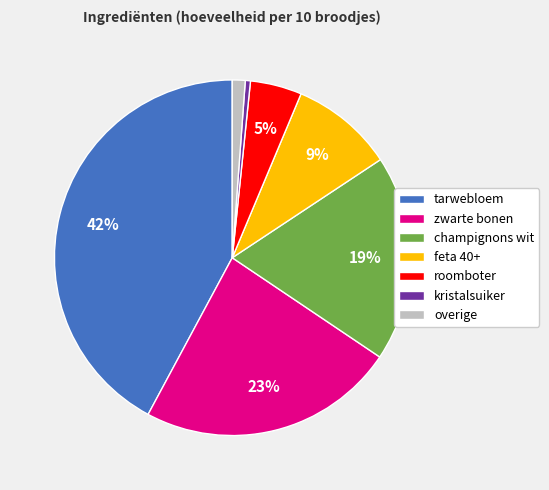

To the nearest percent, what portion does champignons wit represent?

19%